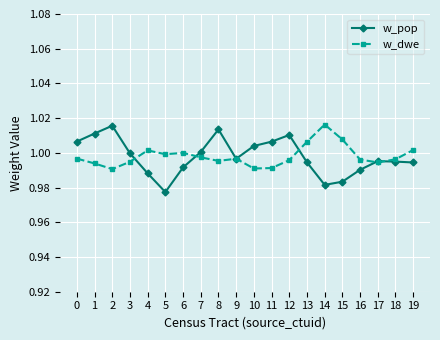

How many lines are shown in the chart?

2